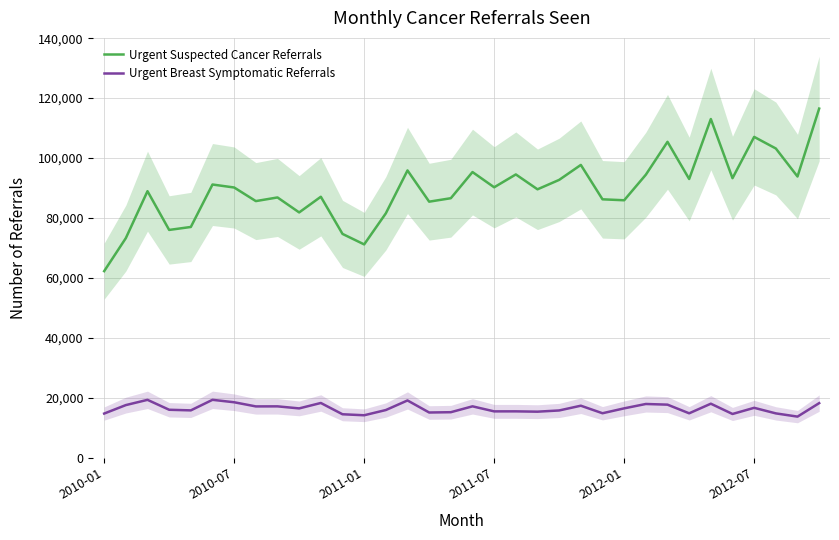

True or false: Urgent Breast Symptomatic Referrals and Urgent Suspected Cancer Referrals intersect in this chart.

False